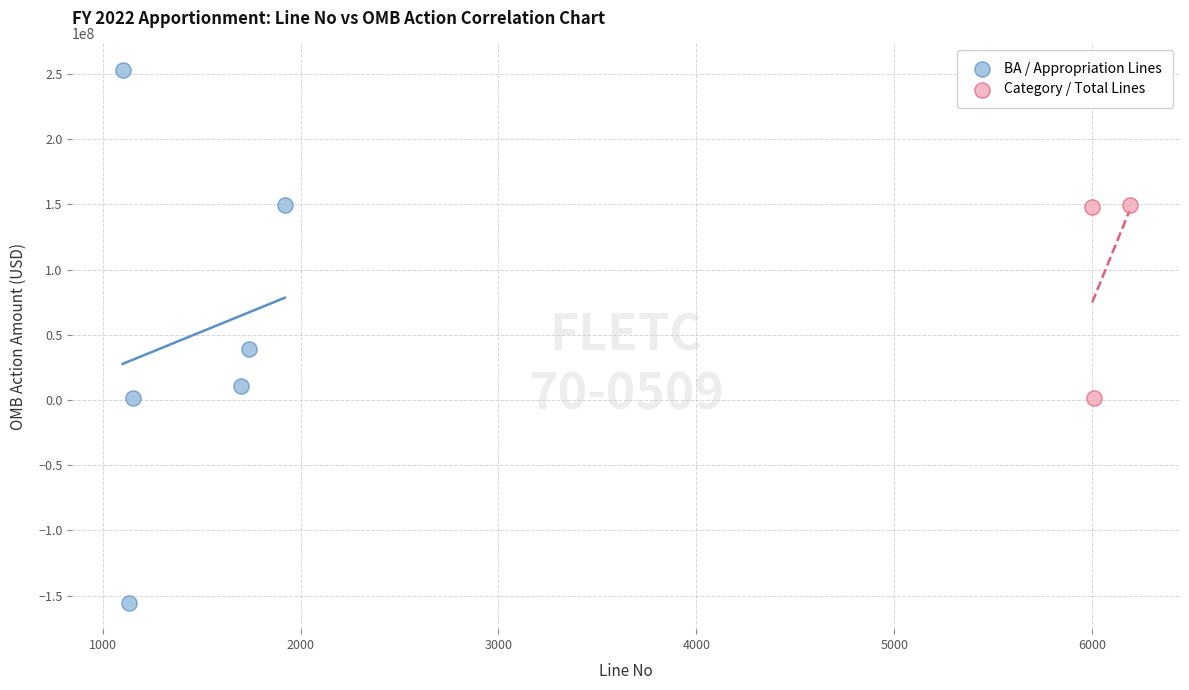

Which series contains the highest Y value?

BA / Appropriation Lines